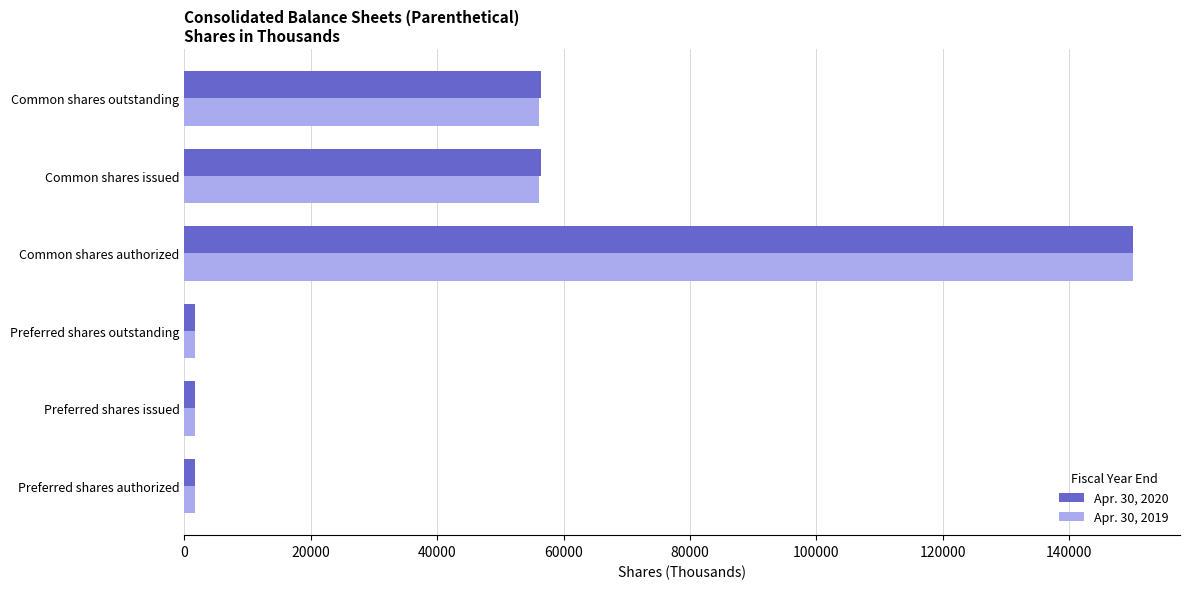

At which label does Apr. 30, 2020 reach its peak?

Common shares authorized